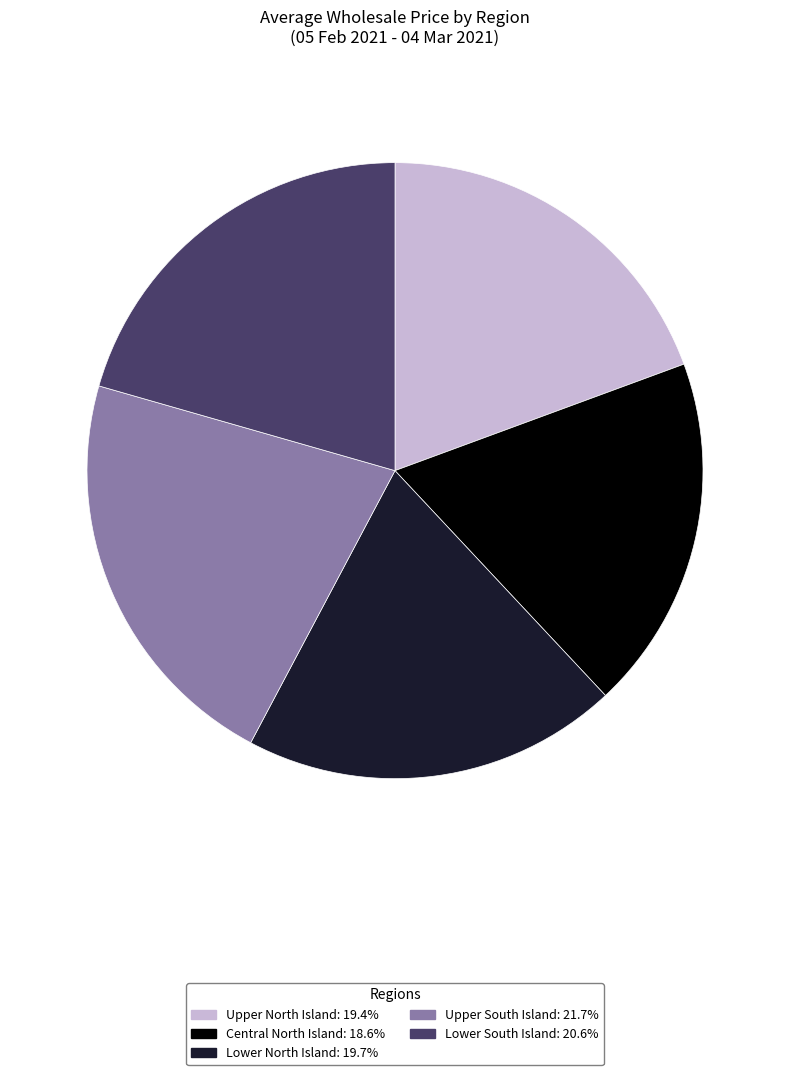

True or false: Upper South Island accounts for 28% of the total.

False